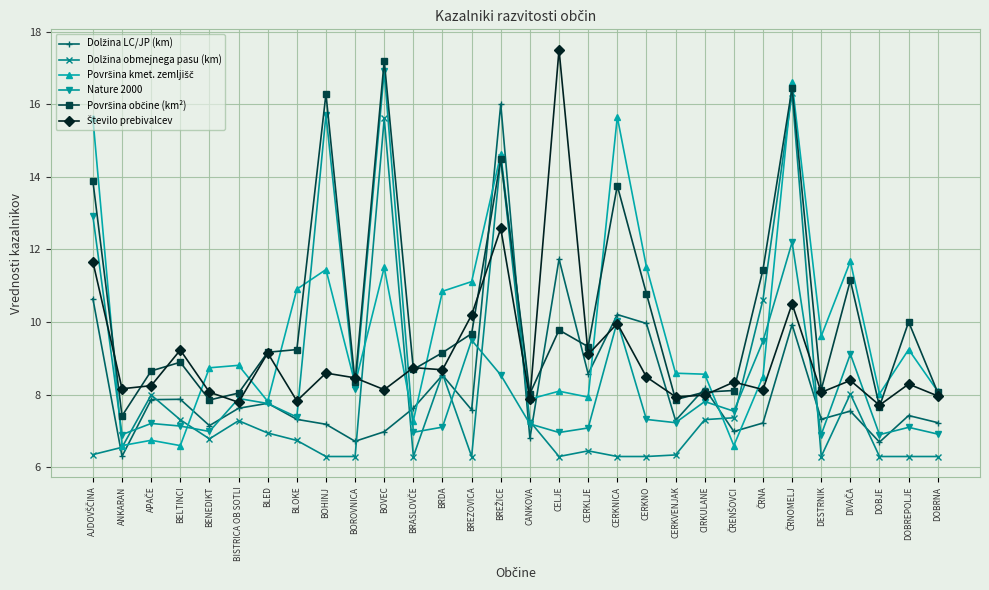

What is the spread (max minus min) of values at CERKNICA?

9.3